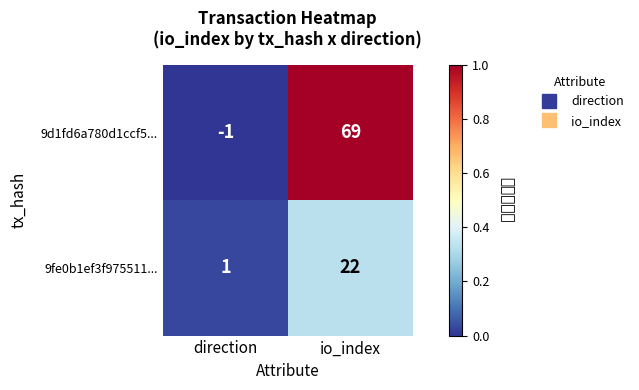

Which series has the largest total across all categories?

9d1fd6a780d1ccf5...